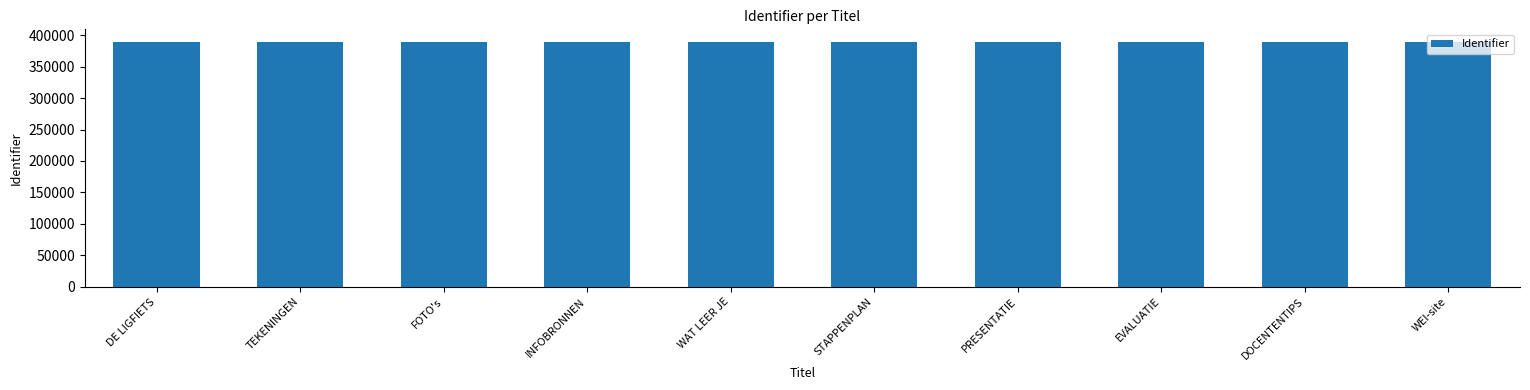

What is the maximum value shown in the chart?

389846